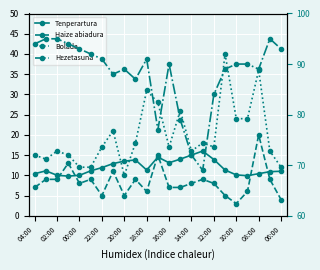

What is the highest value of the Bolada series?

40.0